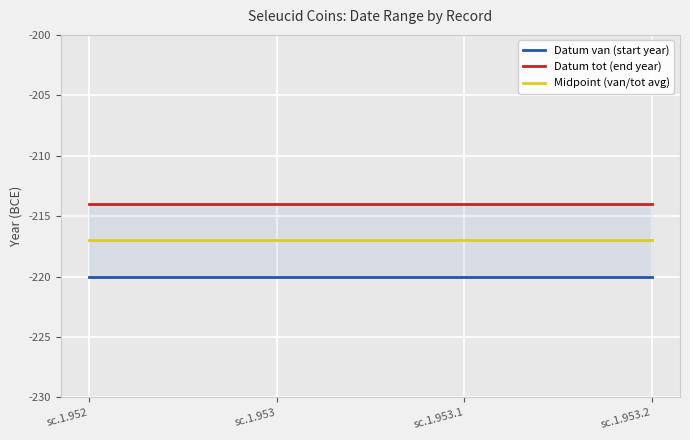

True or false: Midpoint (van/tot avg) and Datum van (start year) cross at least once.

False